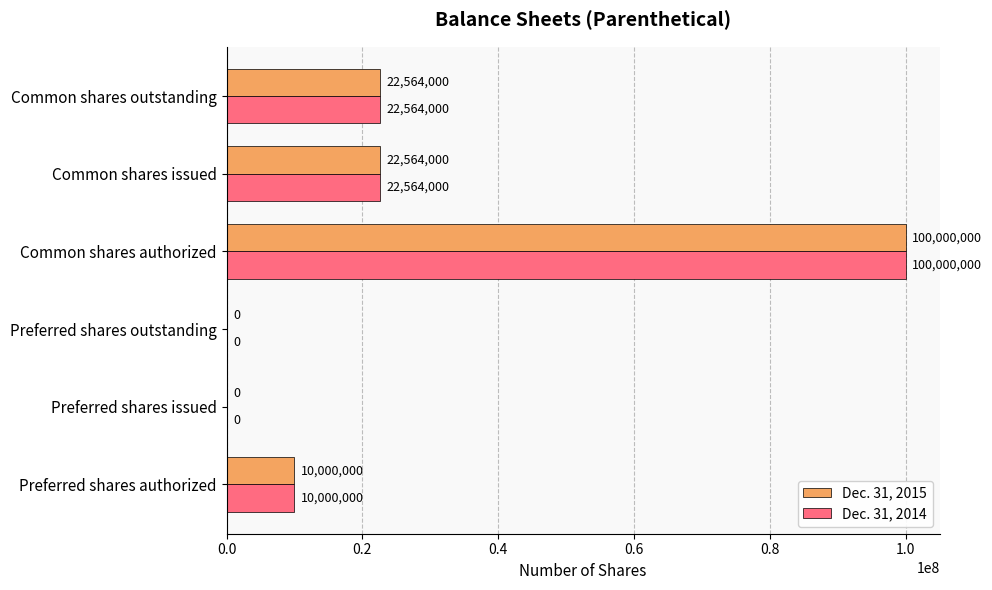

What is the highest value of the Dec. 31, 2015 series?

100000000